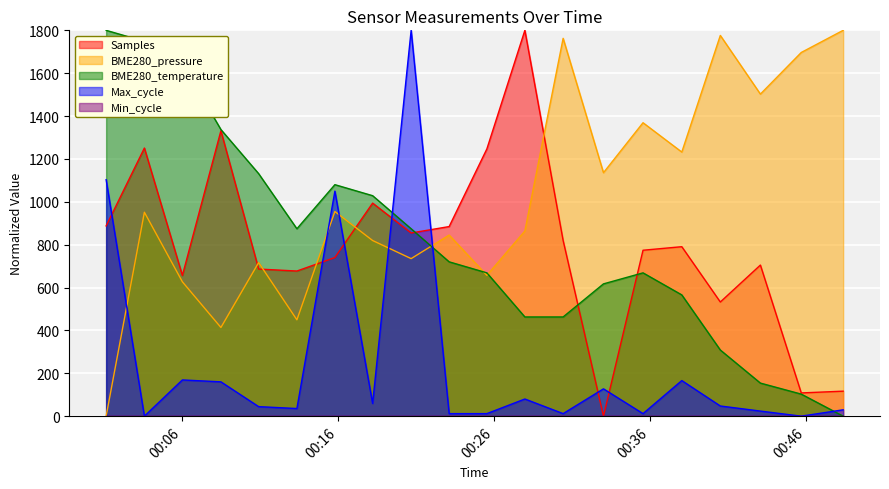

What is the label of the 14th point from the right?

2022/10/06 00:15:49